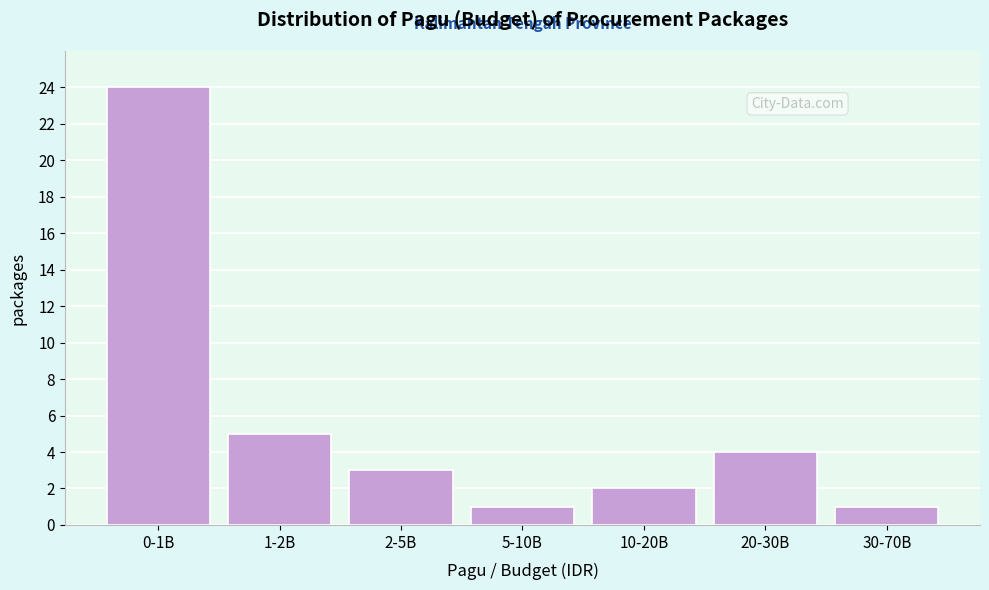

Reading left to right, what are all the values shown in this chart?

24	5	3	1	2	4	1